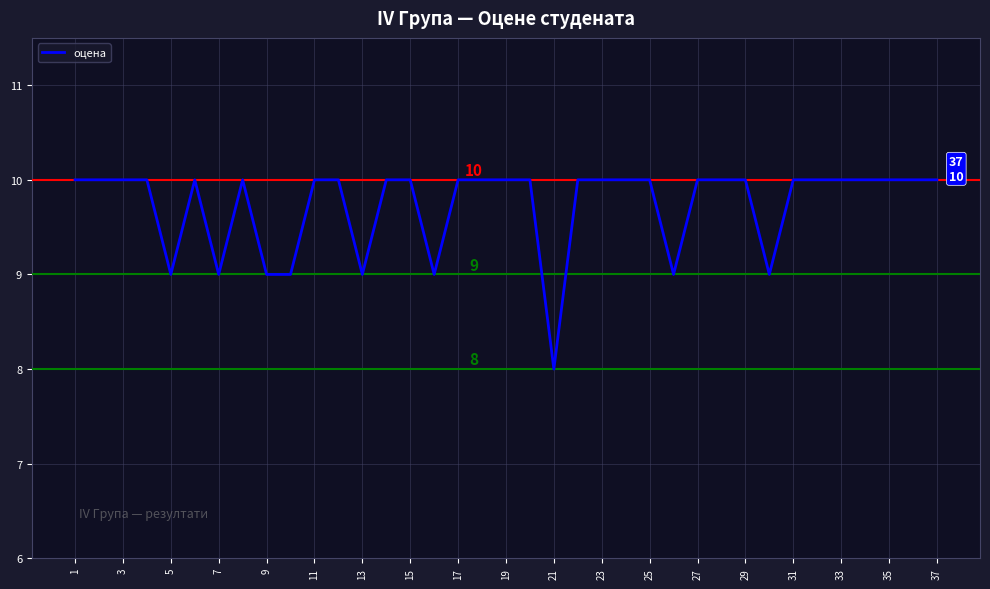

What is the difference between the maximum and second lowest values?

1